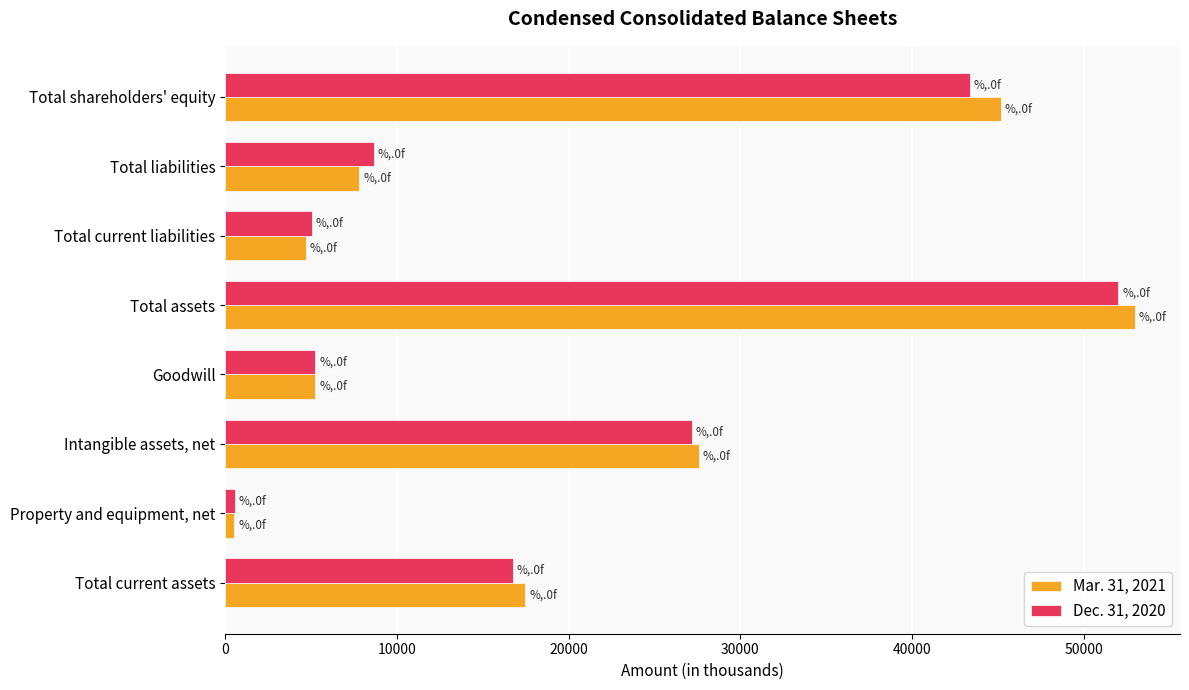

How many series are shown in this chart?

2